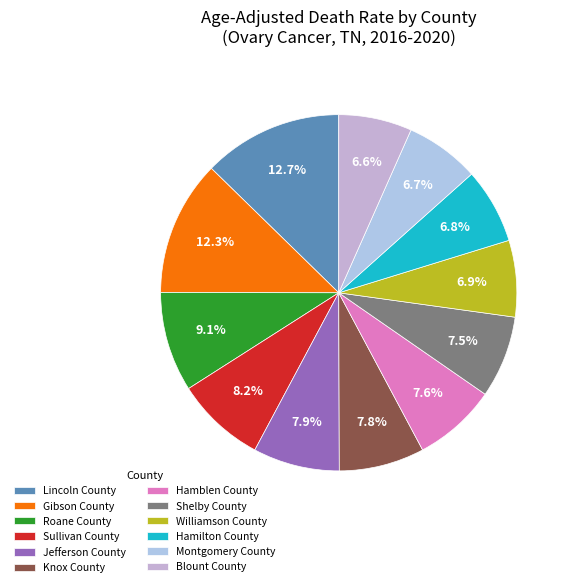

Rank the categories by value from lowest to highest.

Blount County, Montgomery County, Hamilton County, Williamson County, Shelby County, Hamblen County, Knox County, Jefferson County, Sullivan County, Roane County, Gibson County, Lincoln County